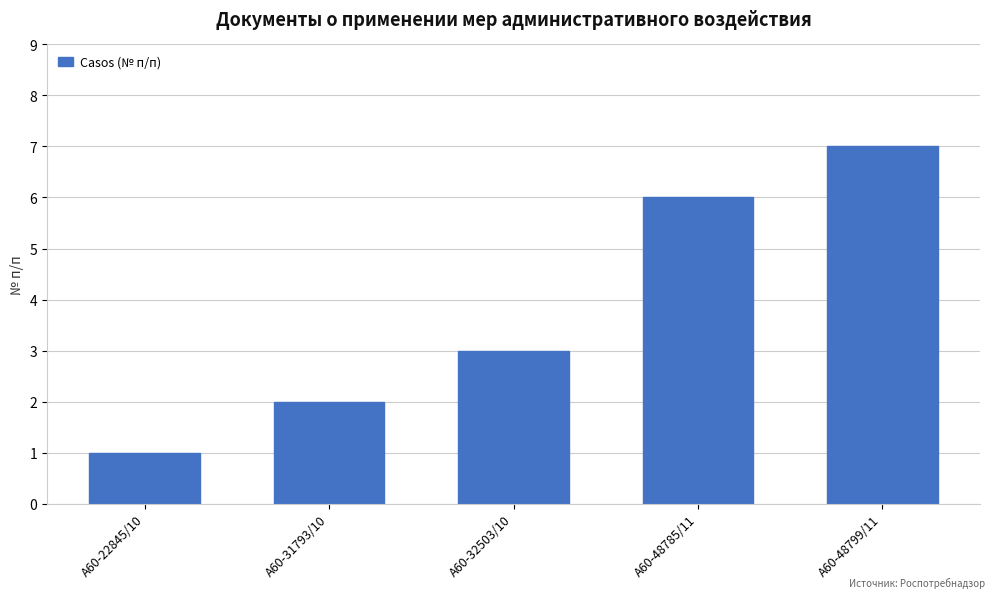

List the labels in order of value, smallest first.

А60-22845/10, А60-31793/10, А60-32503/10, А60-48785/11, А60-48799/11